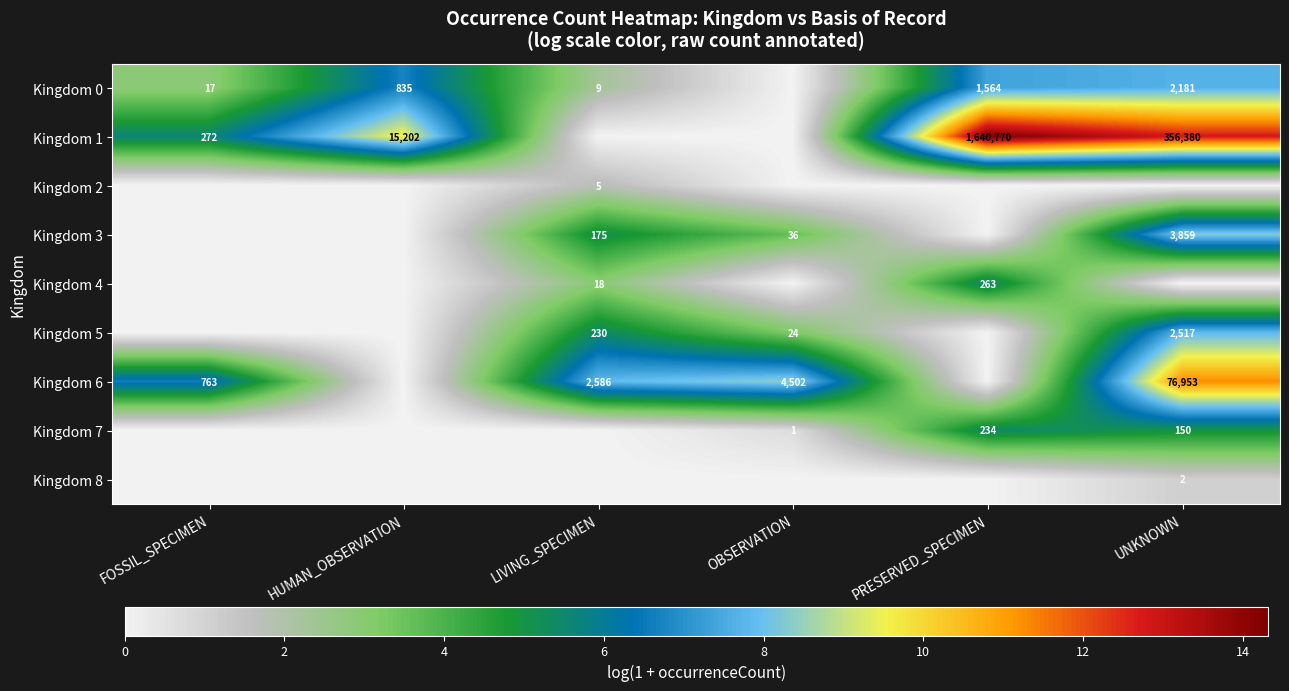

What is the difference between the Kingdom 7 values at OBSERVATION and PRESERVED_SPECIMEN?

233